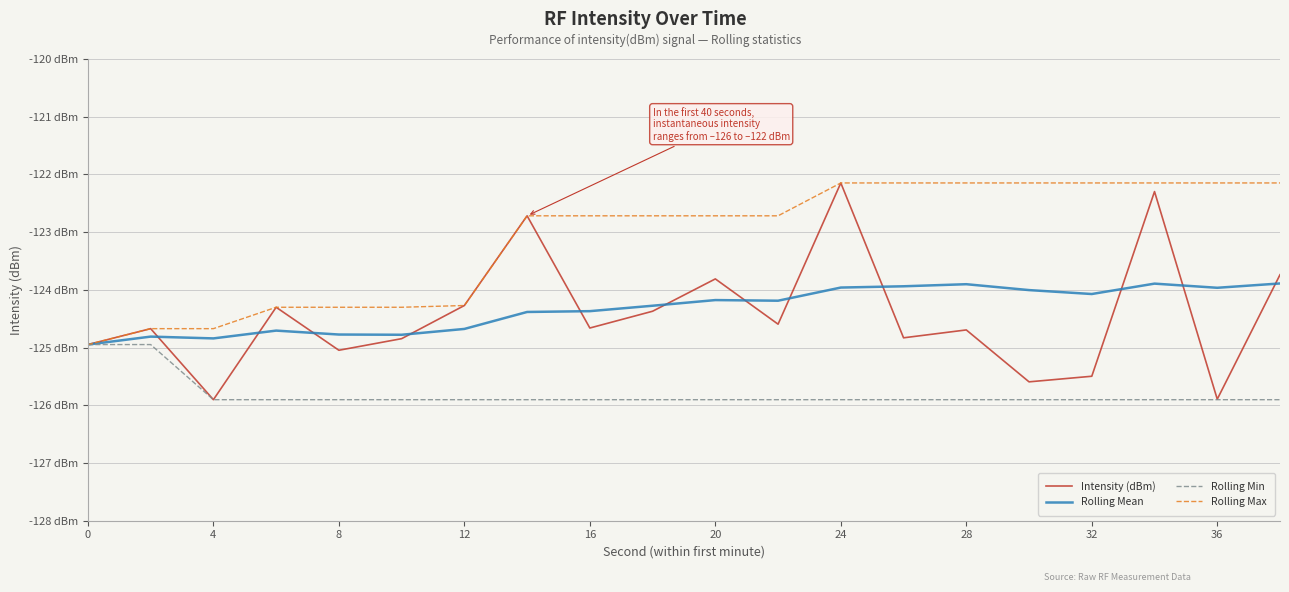

Does the chart display data point markers on the line(s)?

No